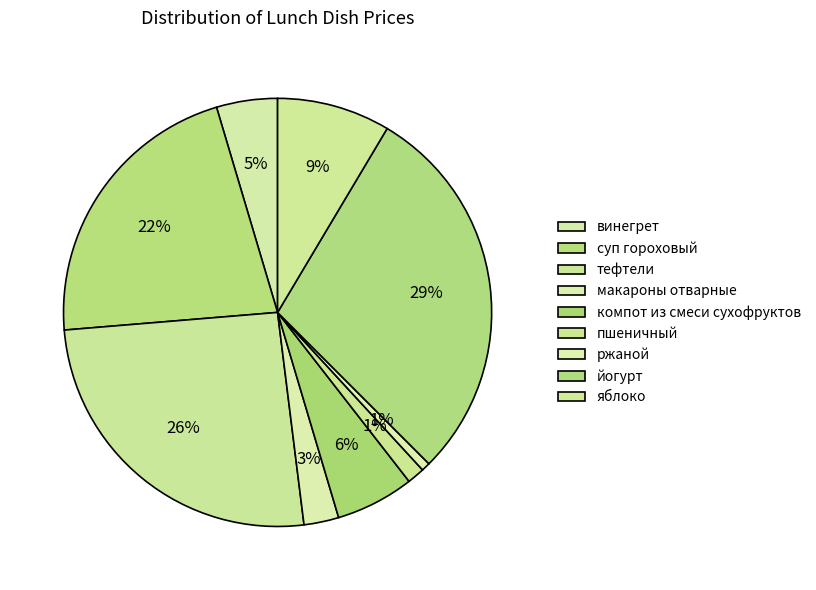

How many slices are in this pie chart?

9